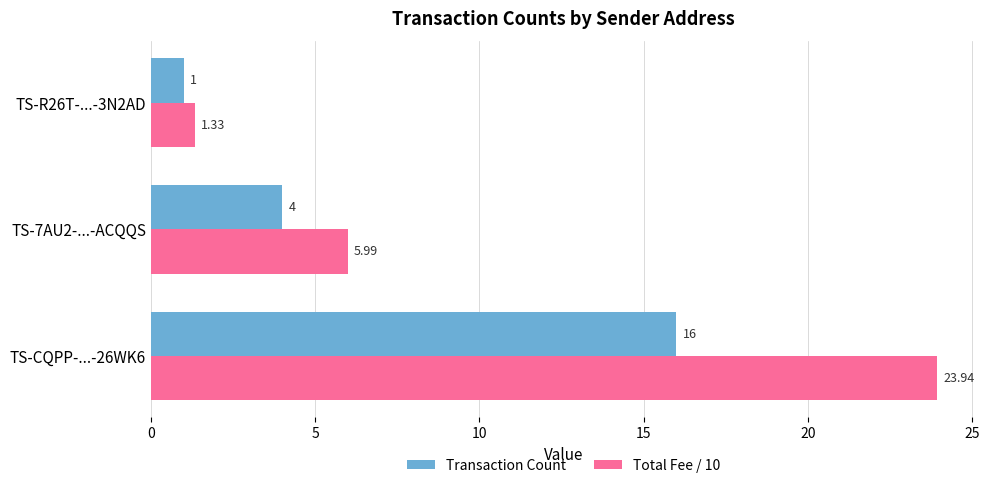

At which category is the sum across all series the highest?

TS-CQPP-...-26WK6